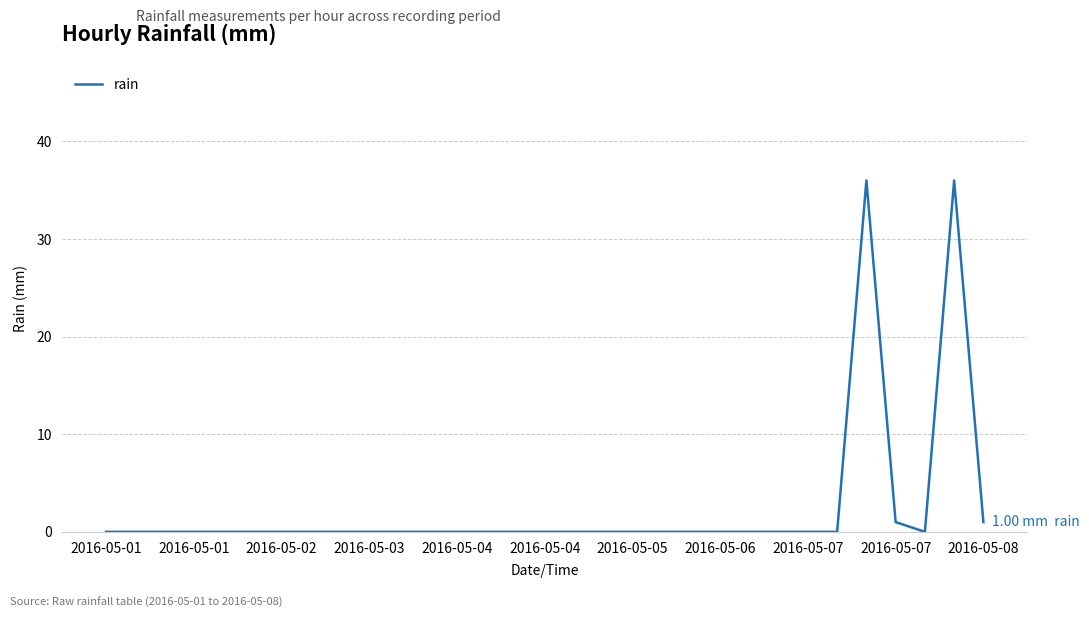

What is the difference between the maximum and minimum values?

36